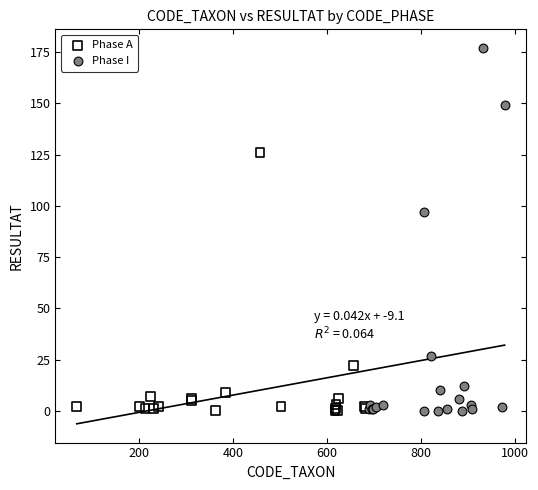

Which series contains the highest Y value?

Phase I